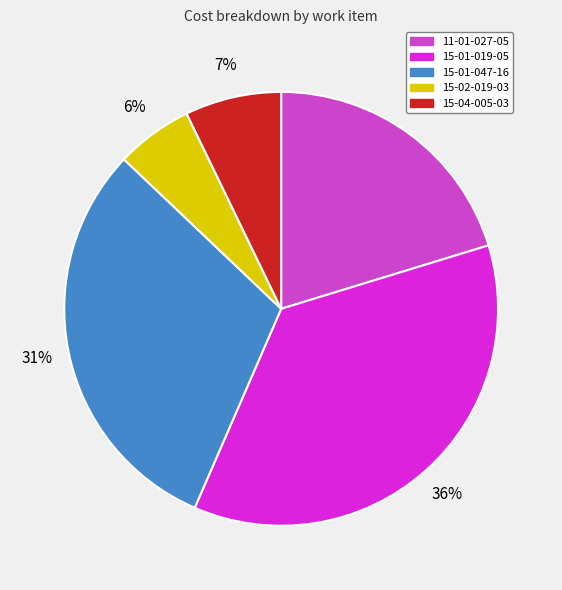

To the nearest percent, what percentage of the pie is 15-04-005-03?

7%